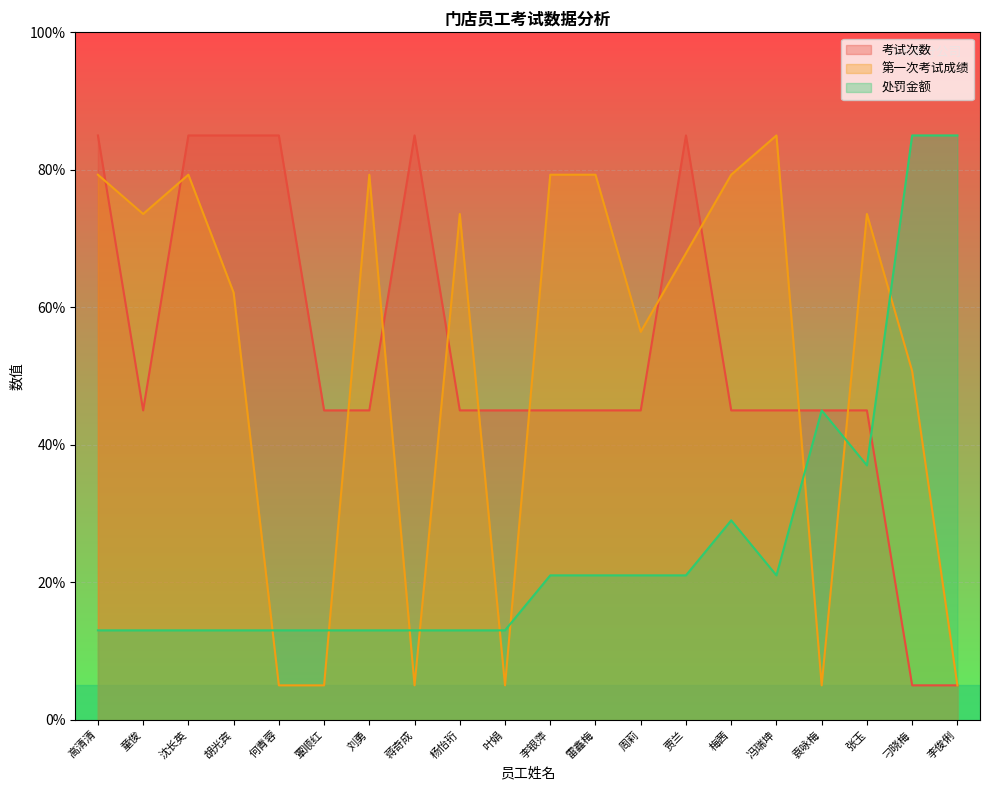

True or false: 第一次考试成绩 has more than 2 interior local peaks.

True